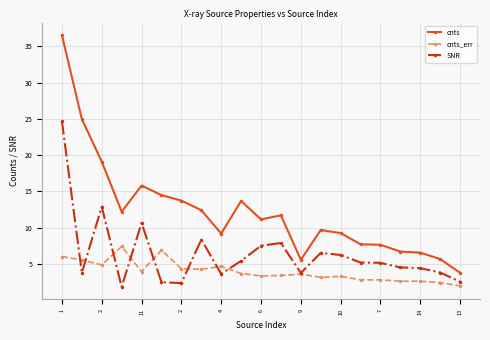

At how many categories does at least one series exceed 32?

1